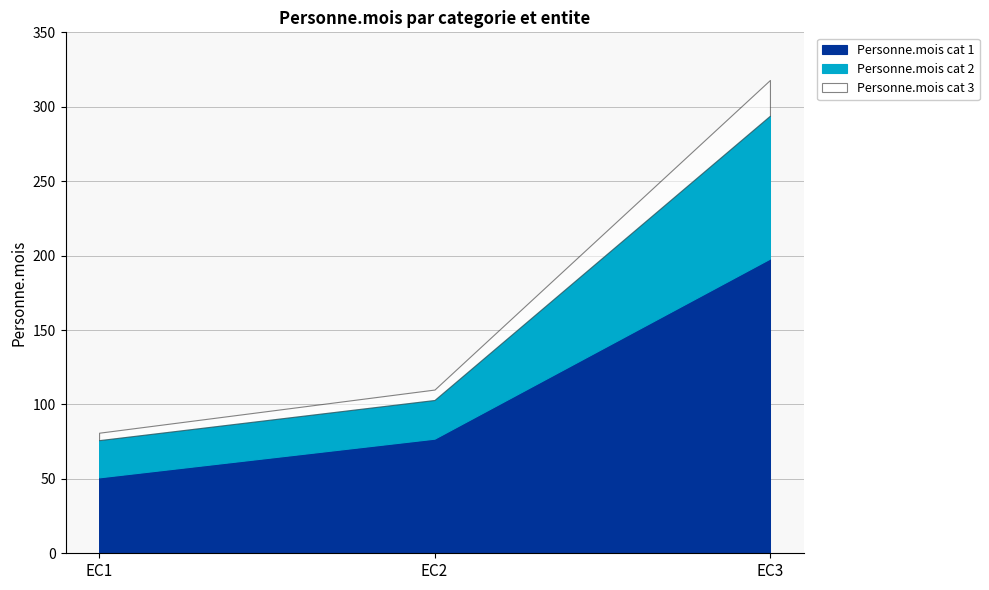

Is the value of Personne.mois cat 3 at EC3 greater than the value of Personne.mois cat 1 at EC2?

No